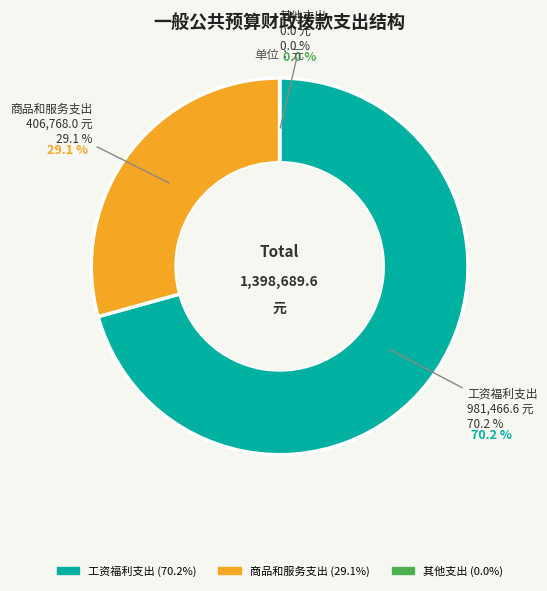

Which category has the biggest portion of the pie?

工资福利支出